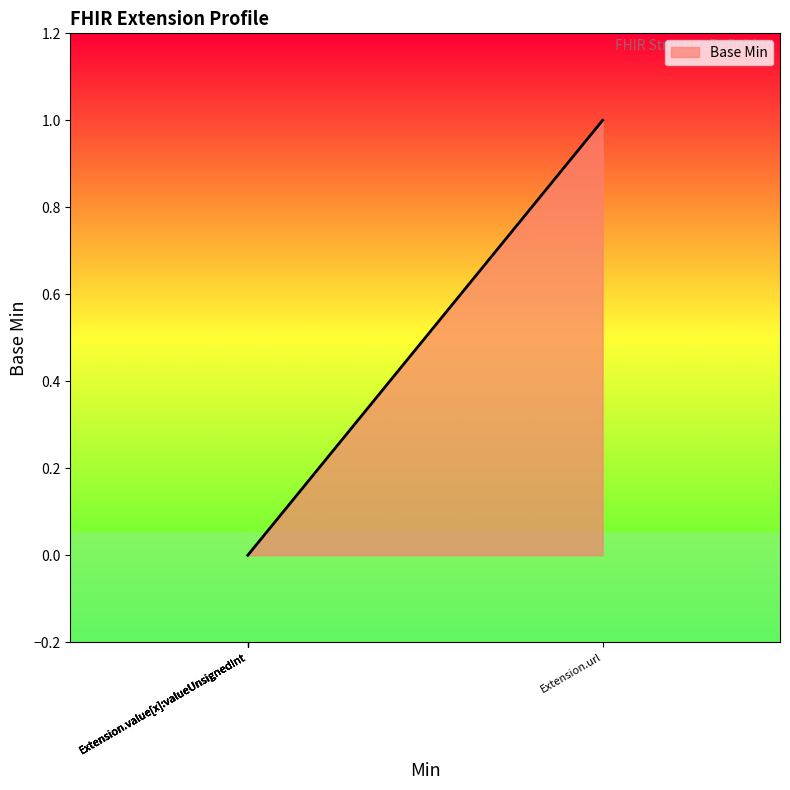

How many series are shown in this chart?

1